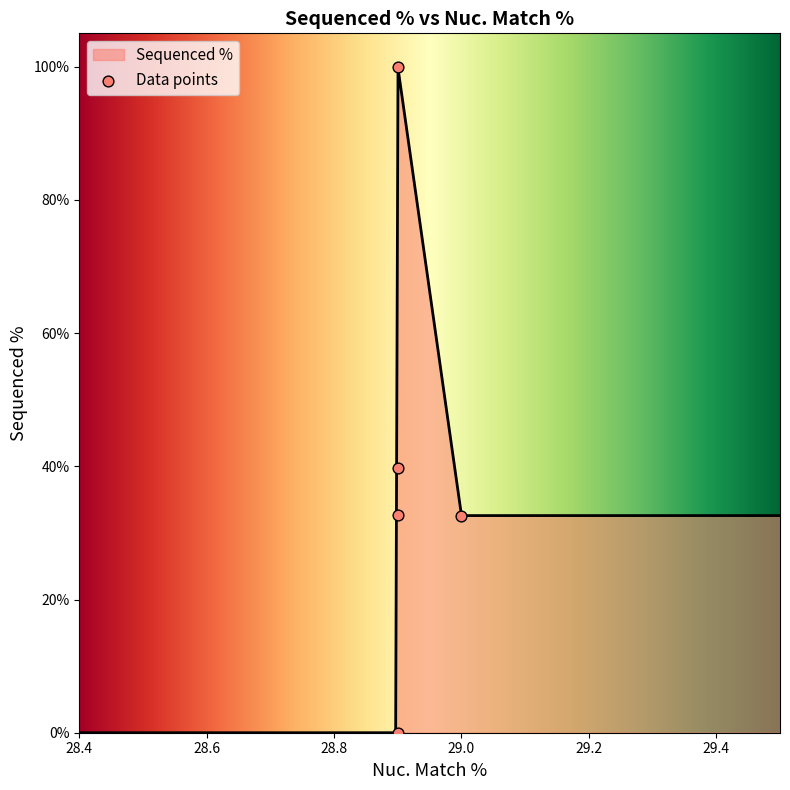

What is the change in value from TRCN0000488694 to ccsbBroad304_08936?

-32.7